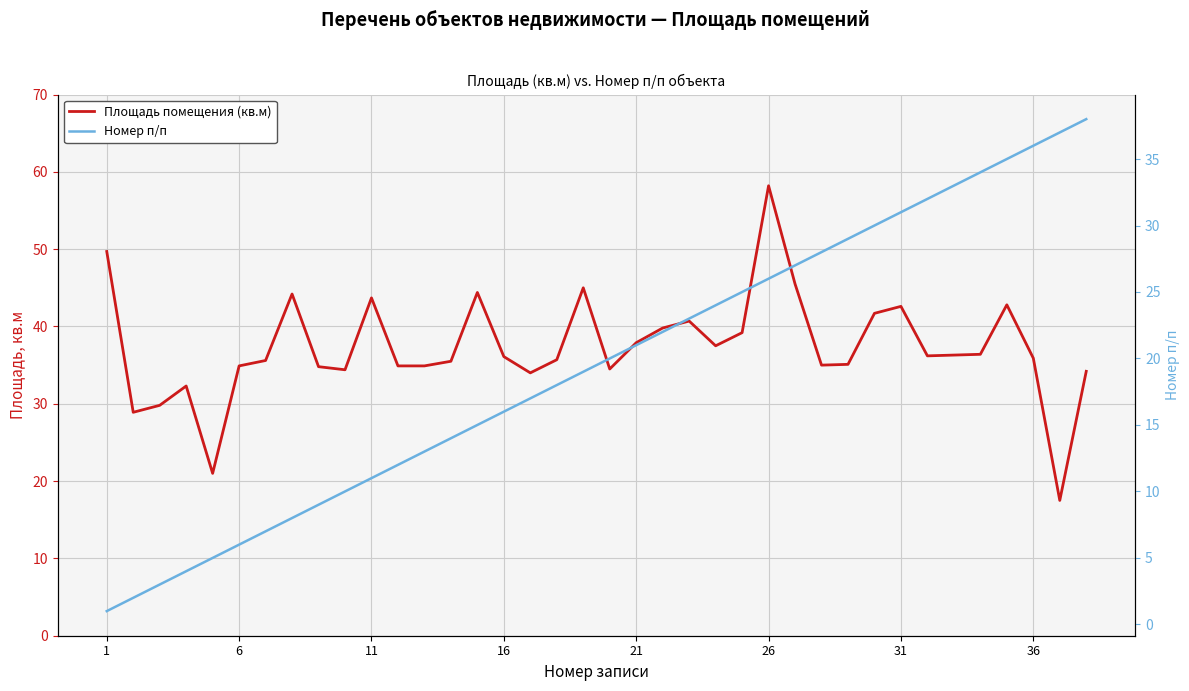

What are all the series names shown in the legend?

Площадь помещения (кв.м), Номер п/п